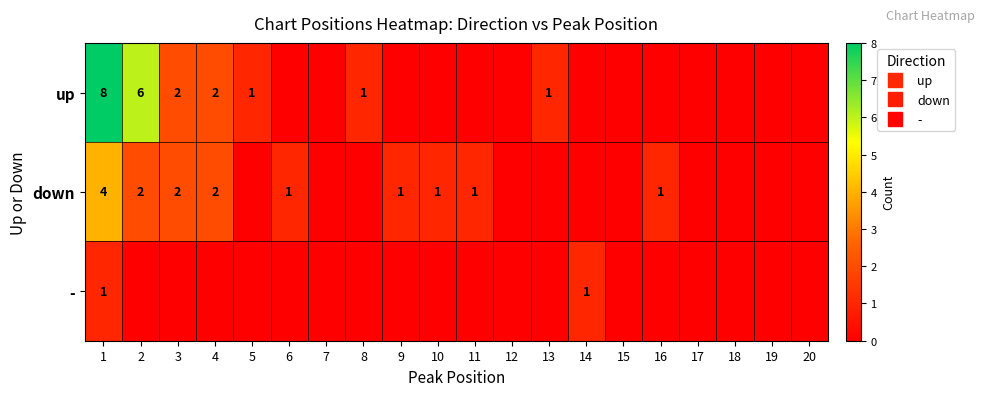

Count the up values in the range 0 to 1.

16